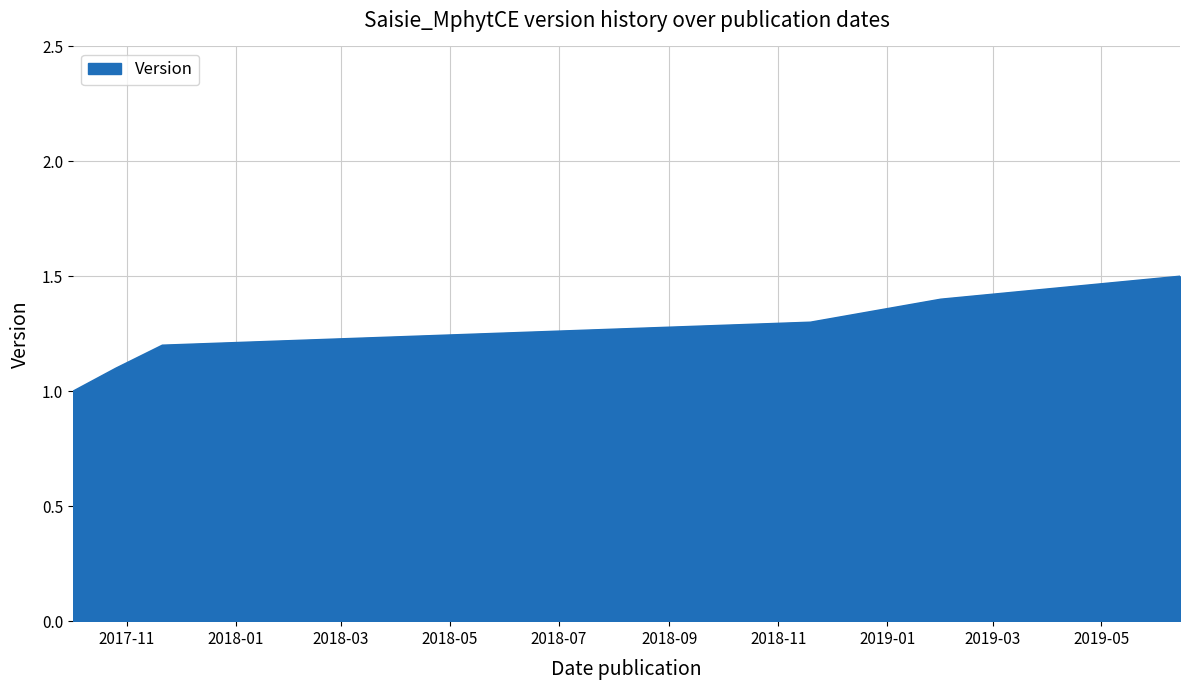

True or false: the data has more than 2 interior local peaks.

False